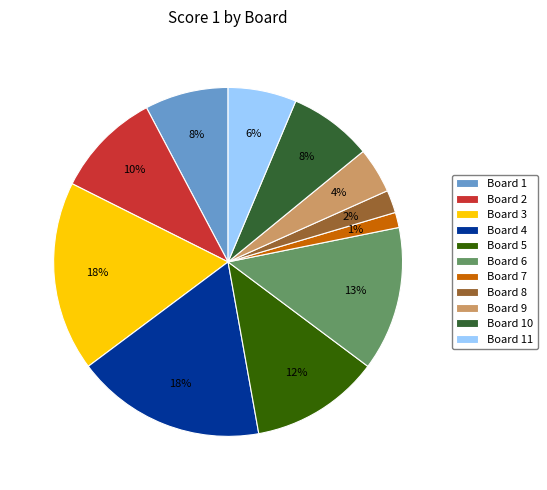

Between Board 6 and Board 1, which is larger?

Board 6